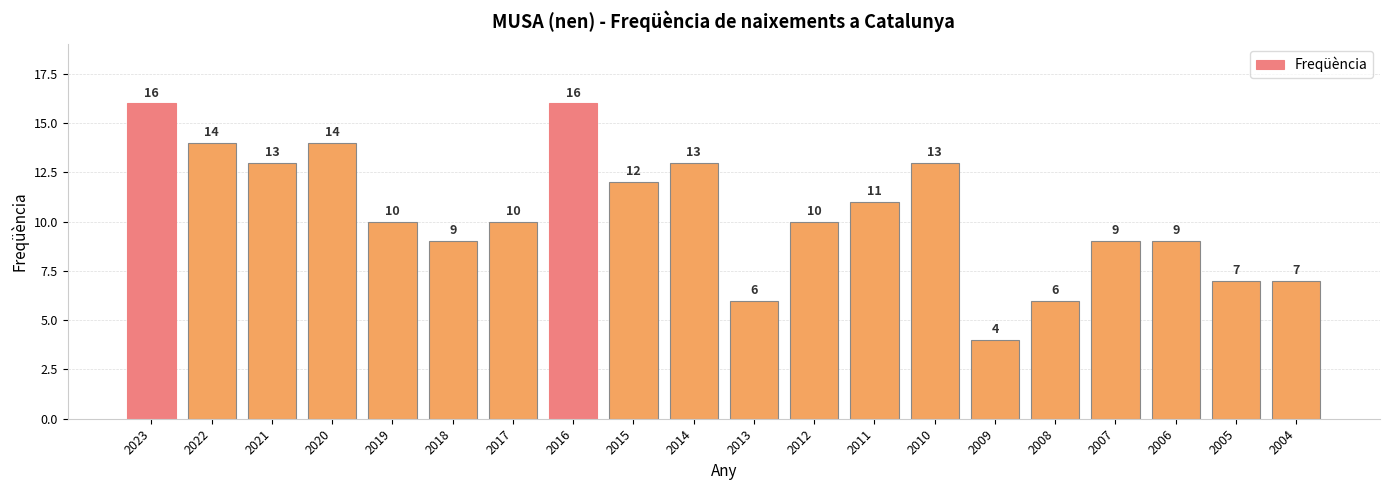

What is the minimum value shown in the chart?

4